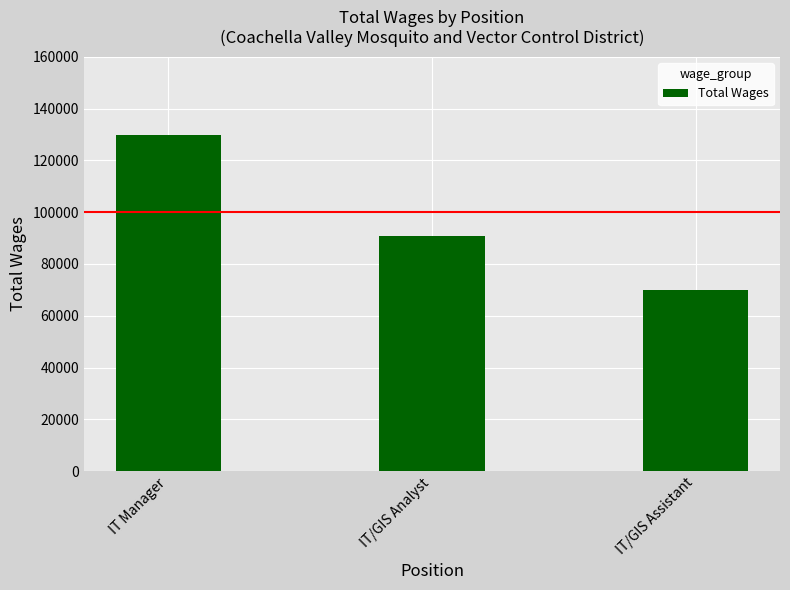

What is the ratio of the value at IT/GIS Assistant to the value at IT/GIS Analyst?

0.8